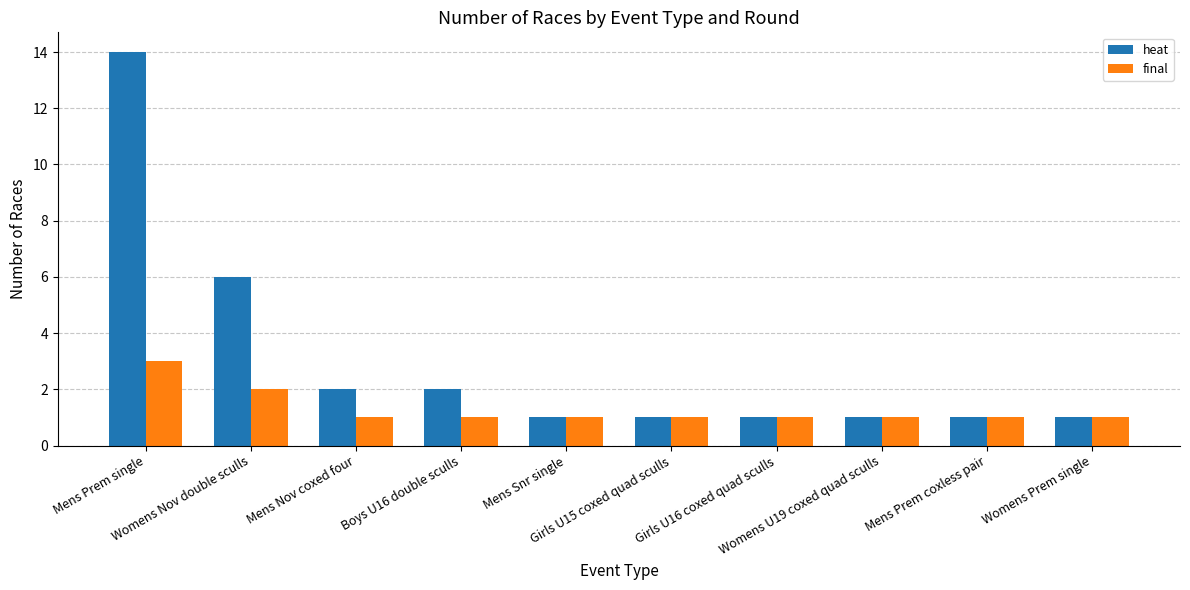

What is the maximum value for heat?

14